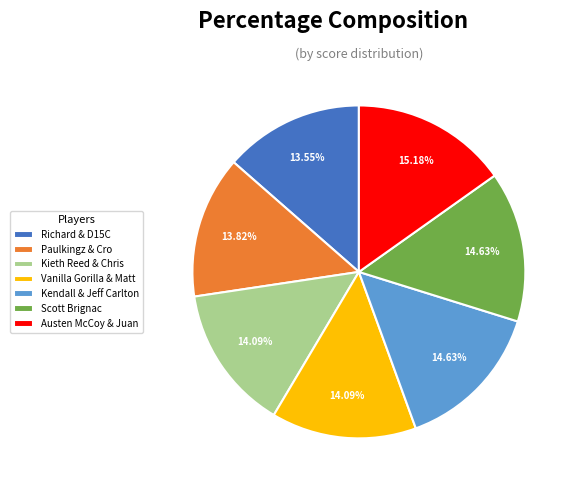

To the nearest percent, what is the difference between the Scott Brignac and Vanilla Gorilla & Matt slice percentages?

1%